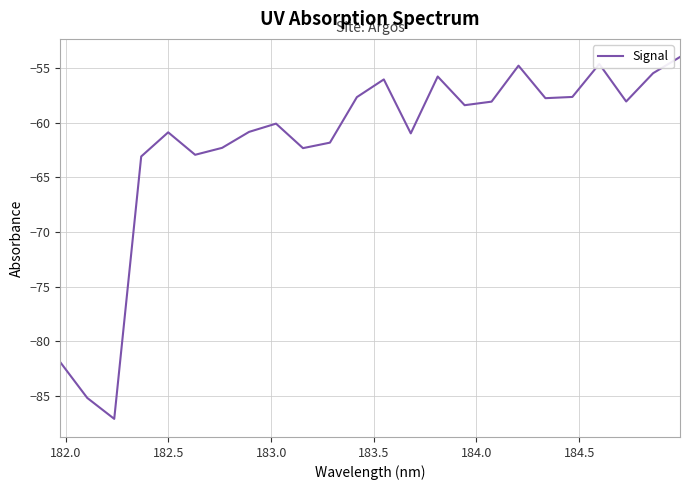

What is the maximum value shown in the chart?

-54.0